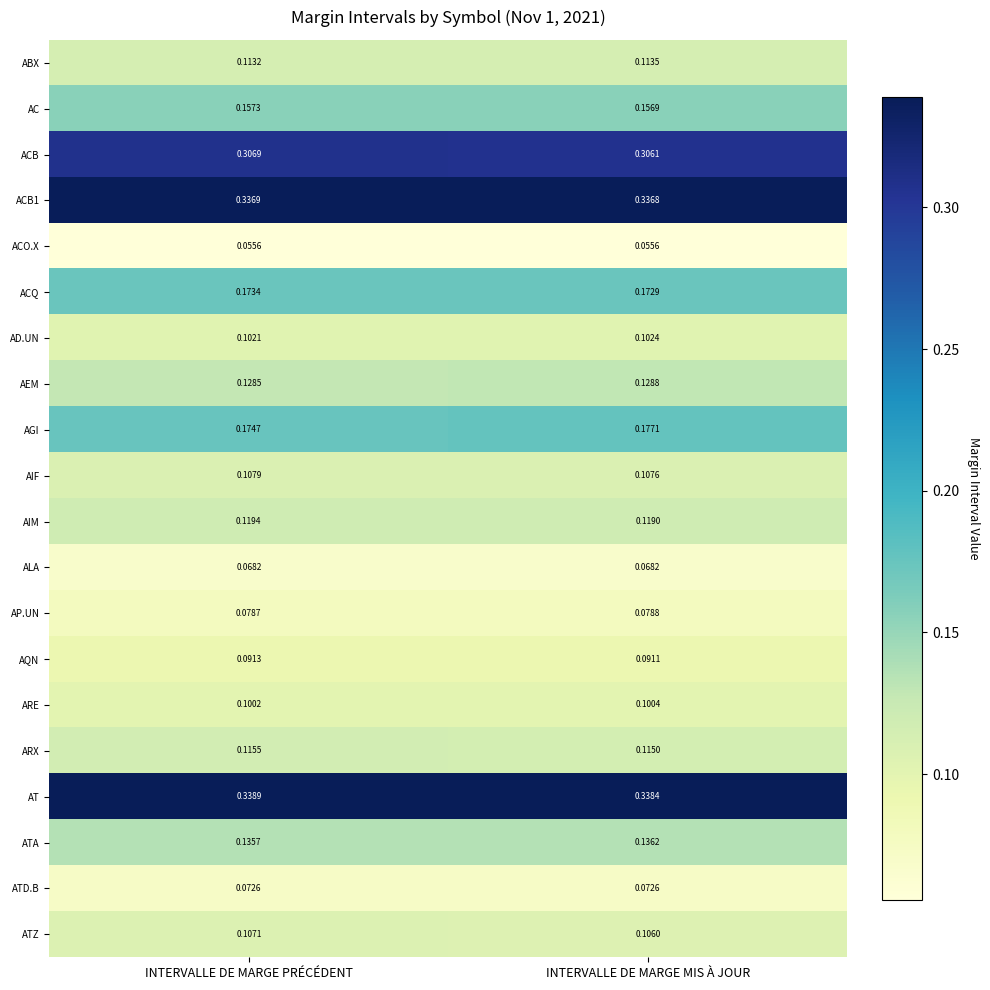

Which series has the widest spread of values?

AGI